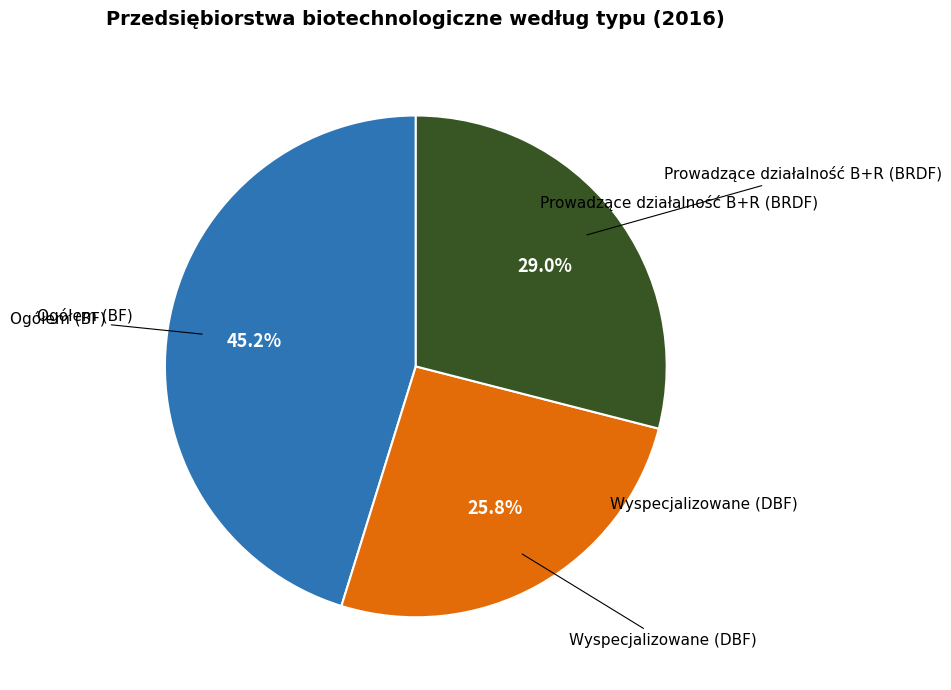

Is there any slice that represents more than half of the pie?

No